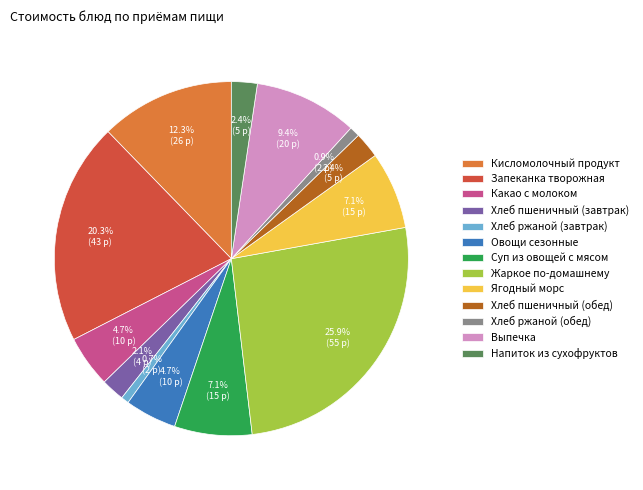

To the nearest percent, what percentage of the pie is Выпечка?

9%